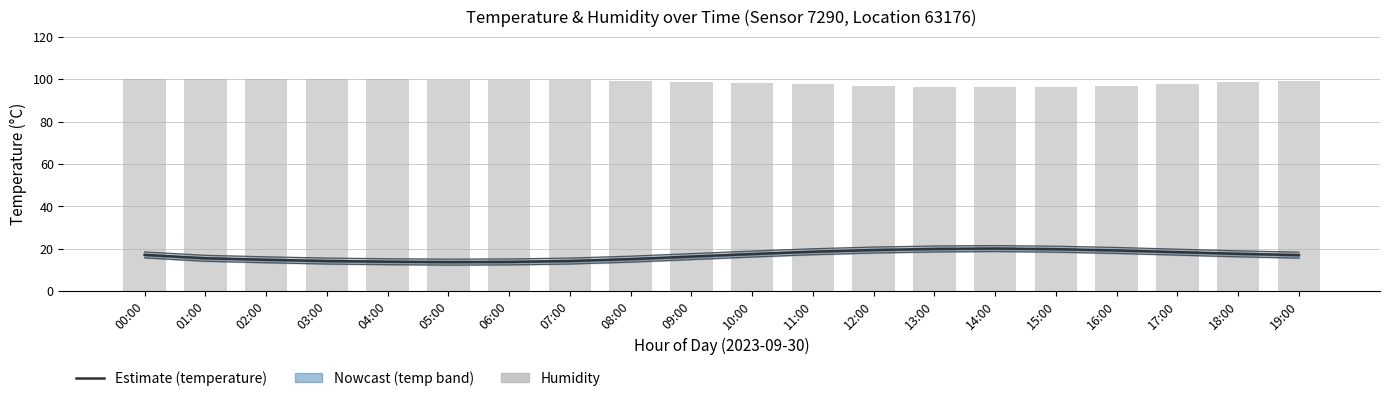

What is the difference between the maximum and minimum values in the temperature series?

6.4